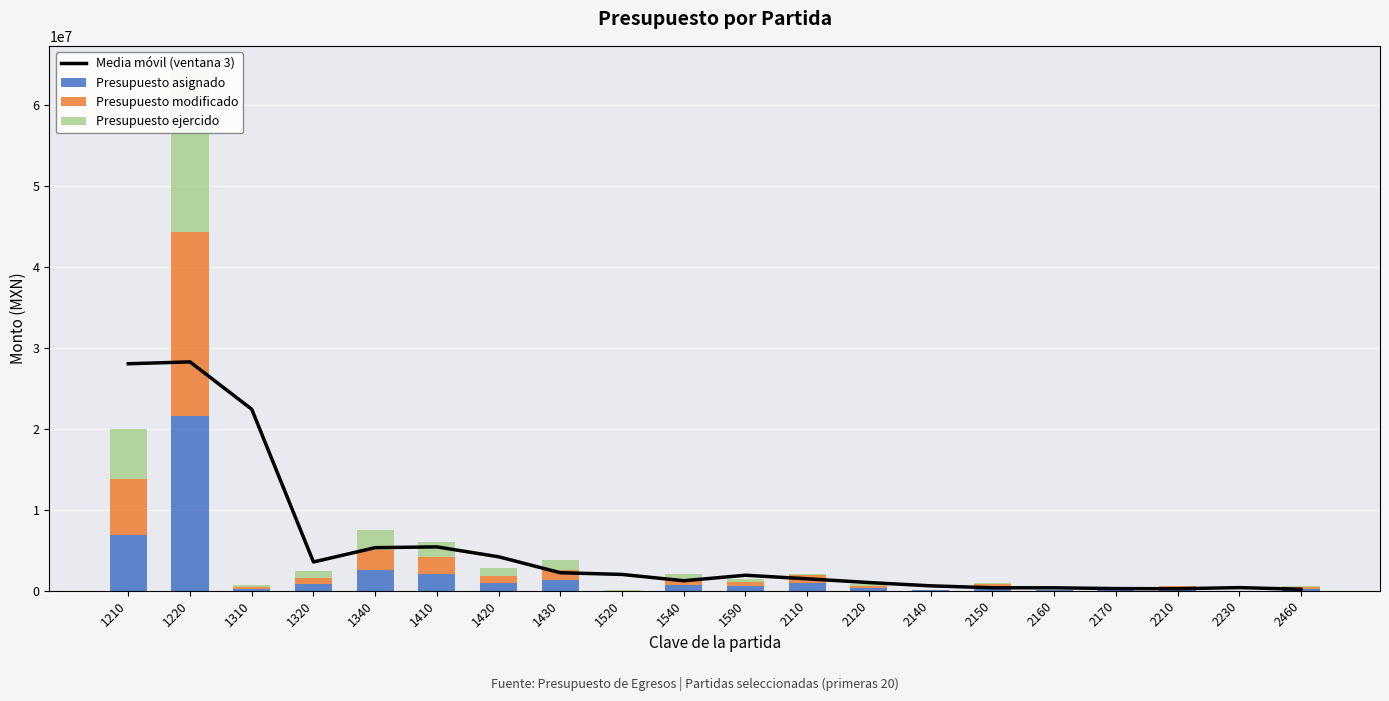

The value of Presupuesto asignado at 1410 is 2097796.0. True or false?

True